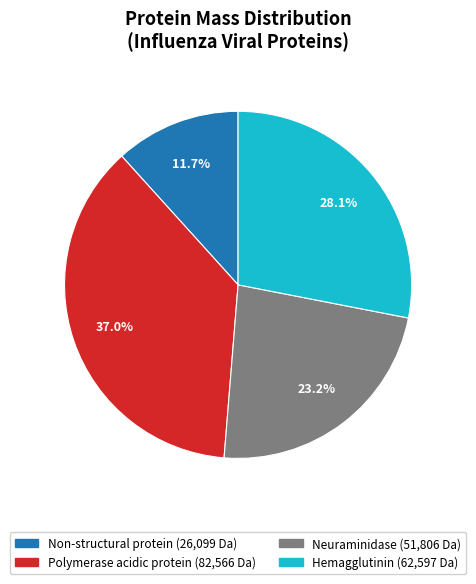

Rank the categories by value from highest to lowest.

Polymerase acidic protein, Hemagglutinin, Neuraminidase, Non-structural protein